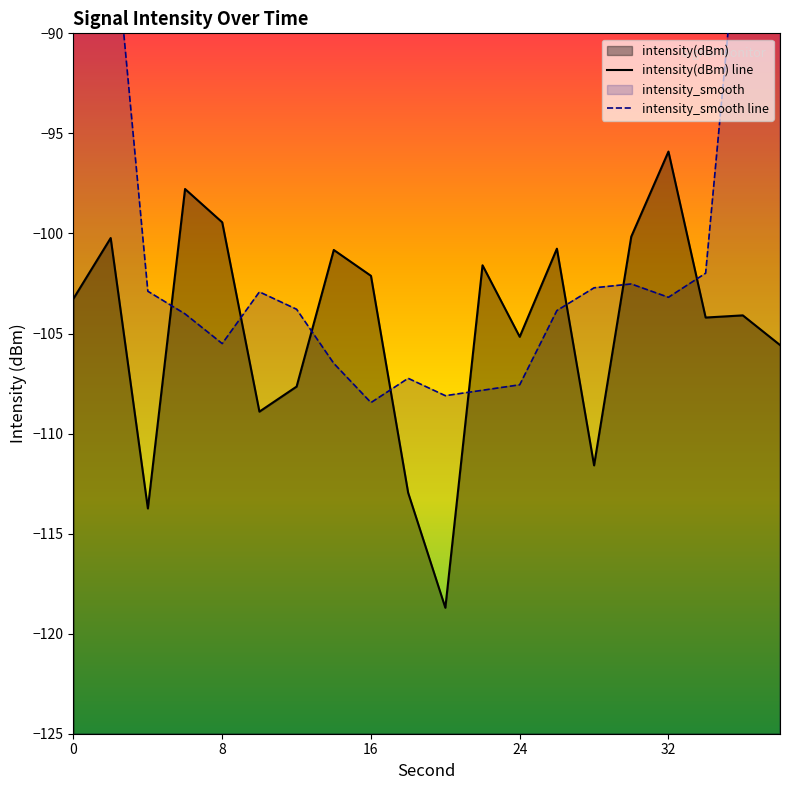

Reading left to right, transcribe all the data shown in this chart.

intensity(dBm) line: -103.3	-100.2	-113.7	-97.8	-99.4	-108.9	-107.7	-100.8	-102.1	-113.0	-118.7	-101.6	-105.2	-100.8	-111.6	-100.2	-95.9	-104.2	-104.1	-105.6
intensity_smooth line: -63.4	-83.0	-102.9	-104.0	-105.5	-102.9	-103.8	-106.5	-108.5	-107.2	-108.1	-107.8	-107.6	-103.9	-102.7	-102.5	-103.2	-102.0	-82.0	-62.8